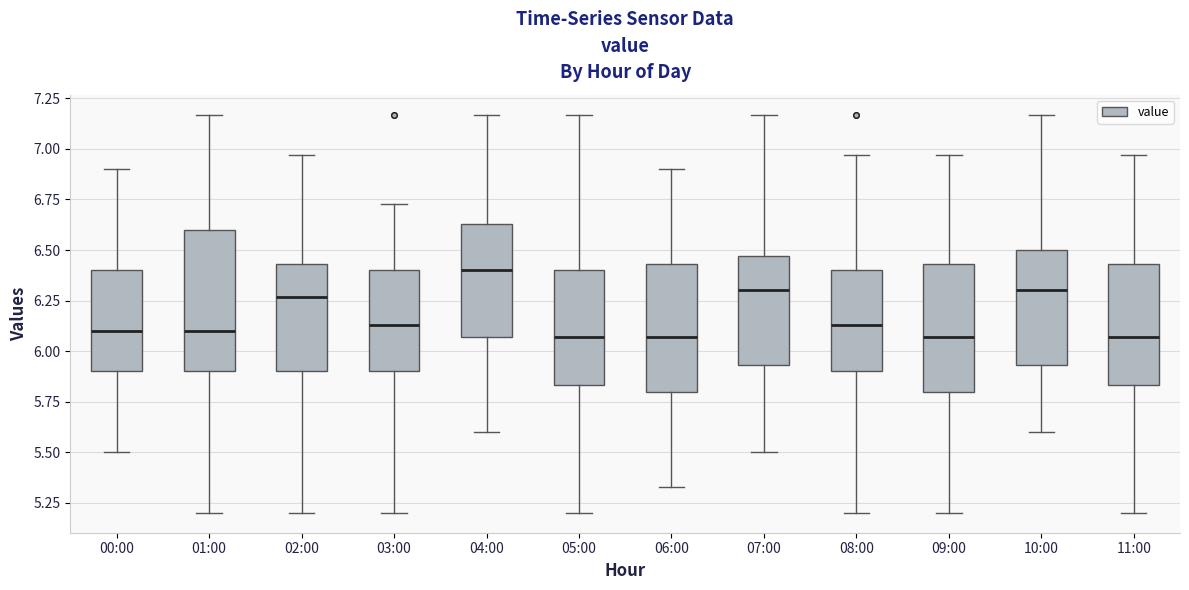

Comparing the boxes themselves (not the whiskers), which one is the tallest?

01:00